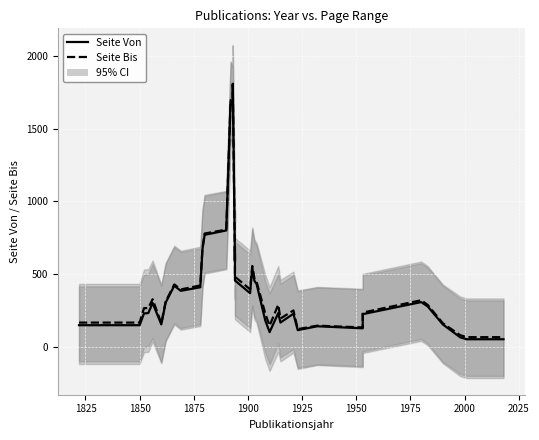

List the series in order of their overall mean, highest first.

Seite Bis, Seite Von